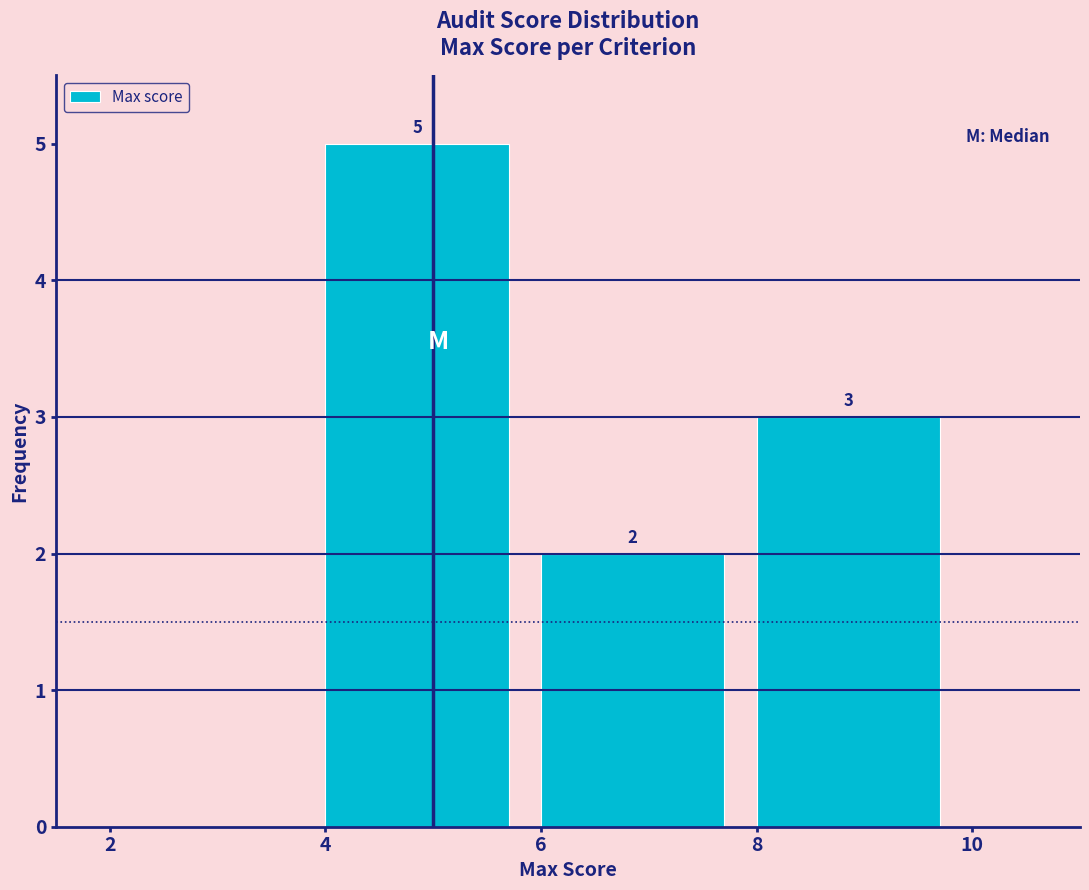

Which range on the x-axis has the tallest bar?

4 to 6